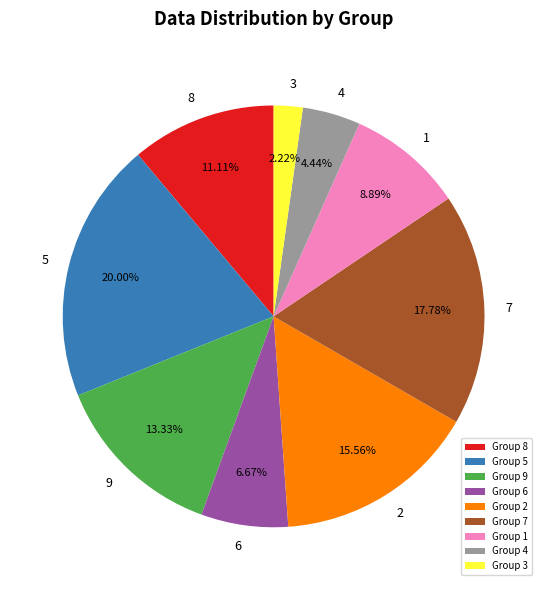

Approximately how many times larger is the value at Group 7 compared to Group 8?

1.6